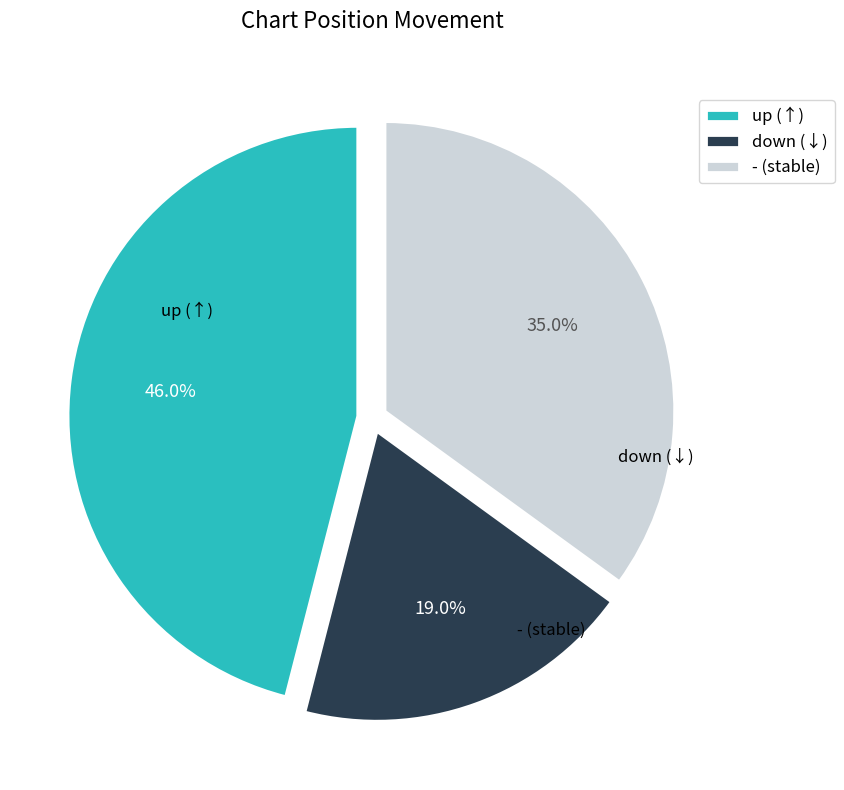

How much of the chart is everything except up?

54.0%